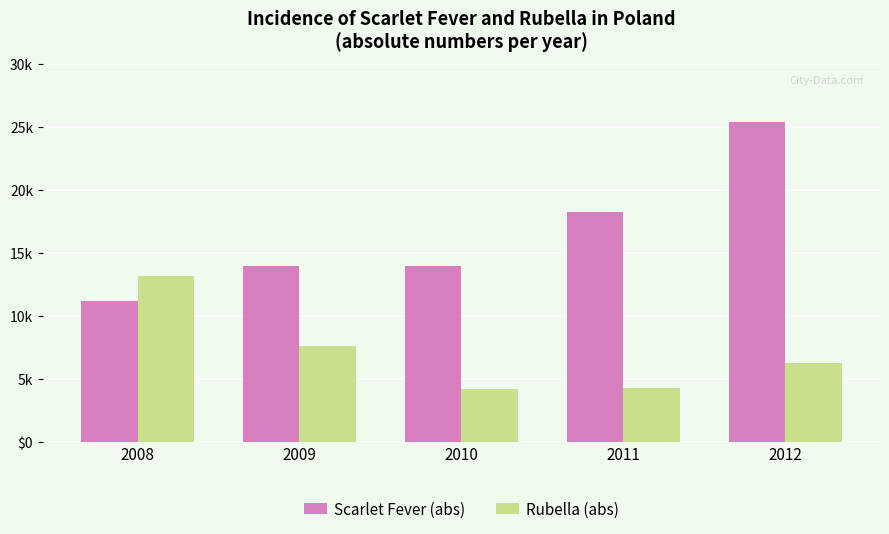

What are all the series names shown in the legend?

Scarlet Fever (abs), Rubella (abs)